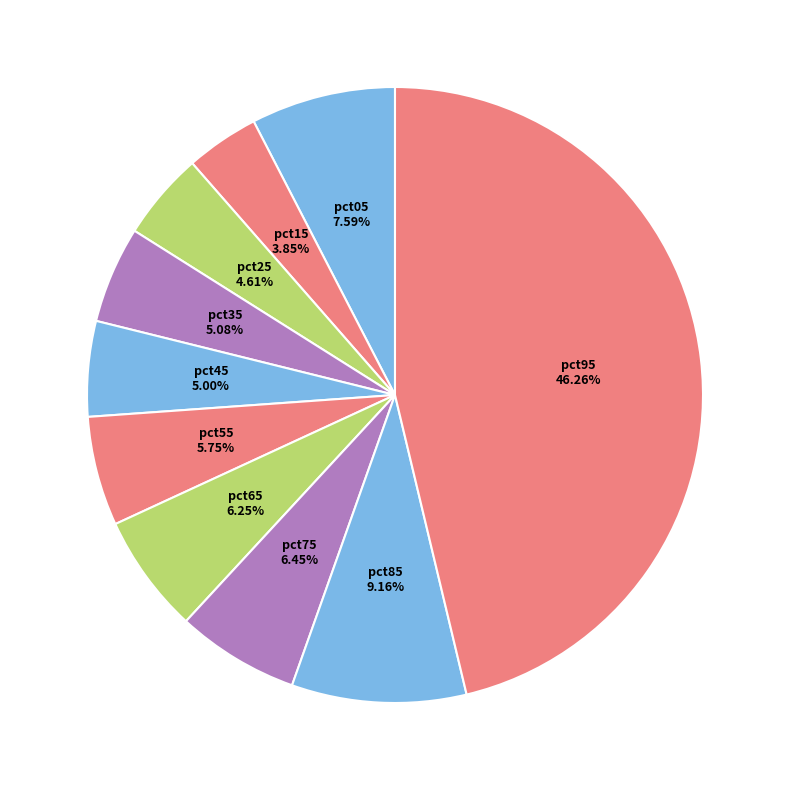

To the nearest percent, what percentage of the pie is pct55?

6%